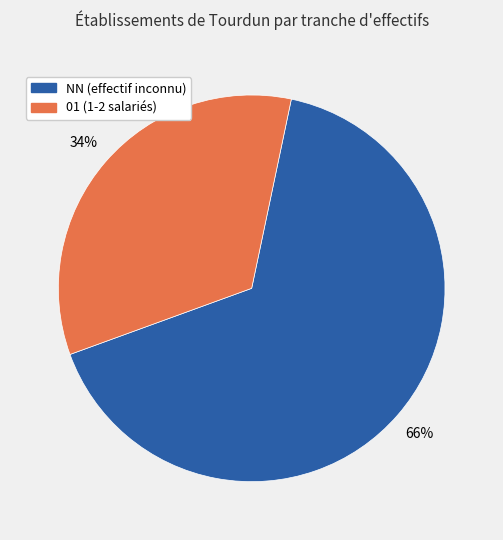

To the nearest percent, what is the average slice percentage?

50%